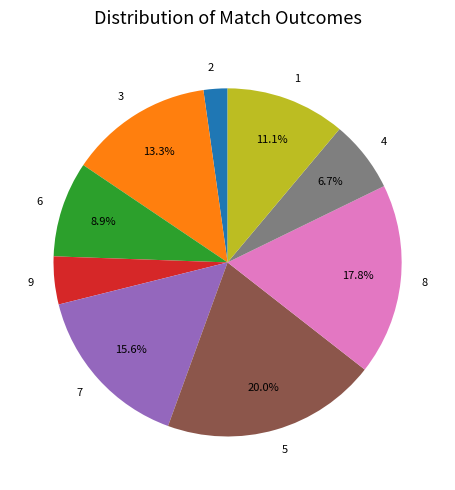

To the nearest percent, what percentage of the pie is 3?

13%